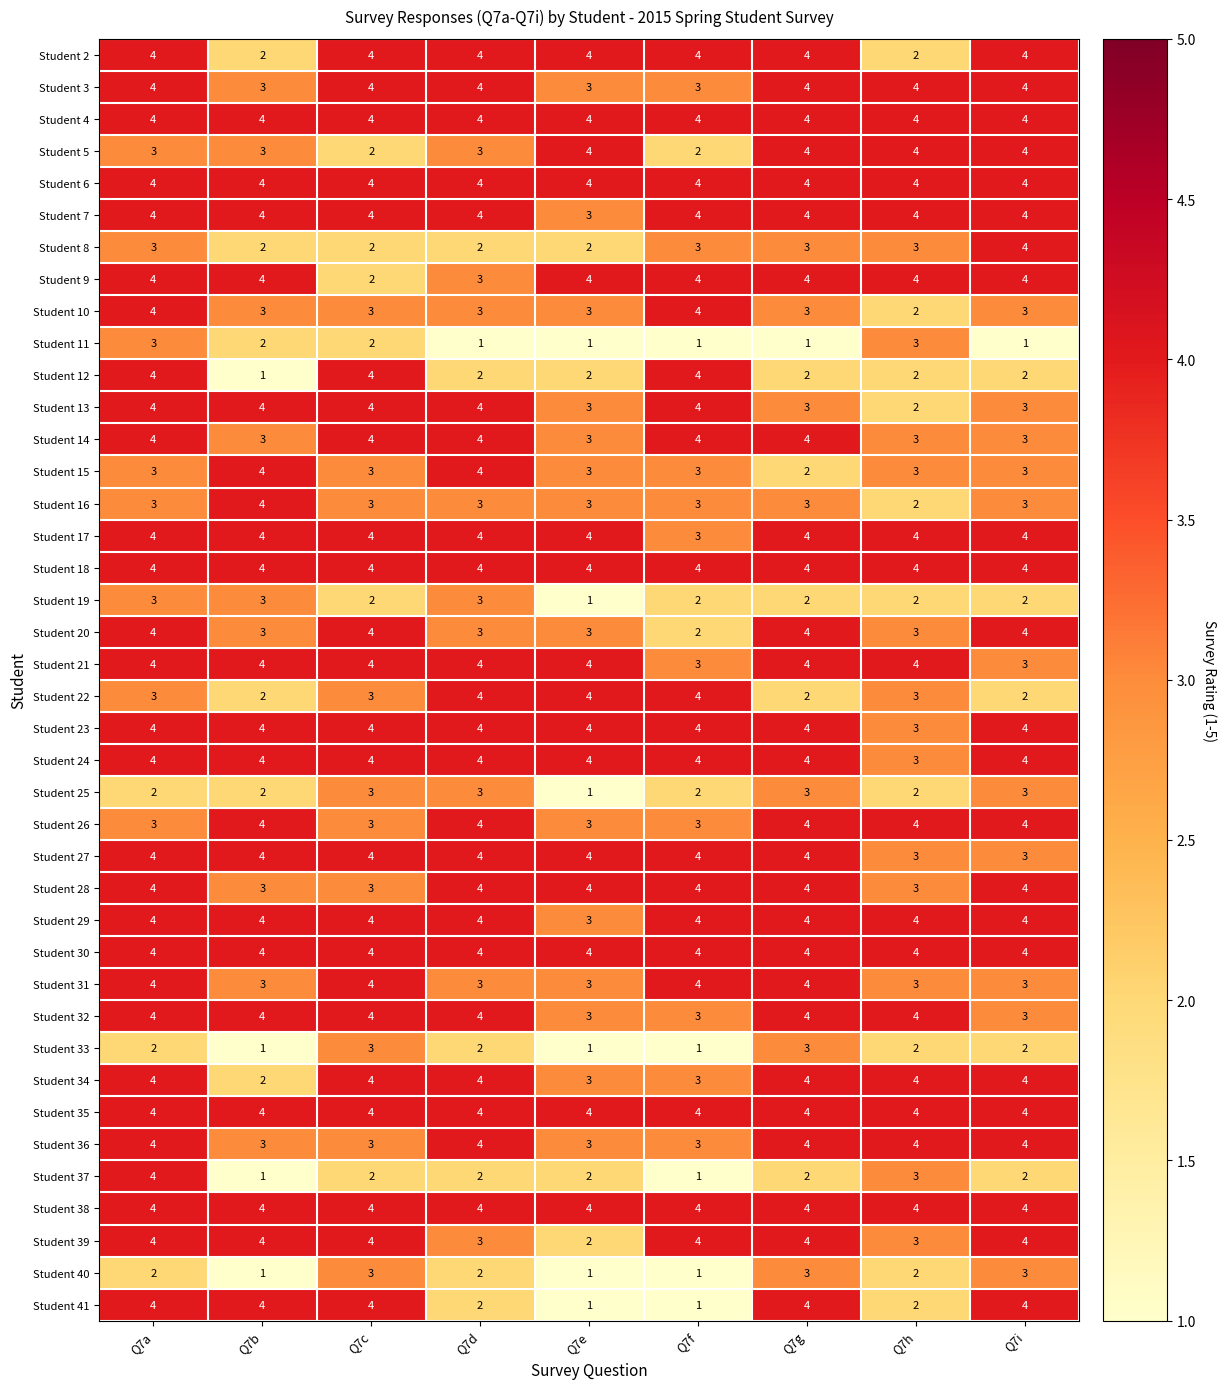

What is the approximate value of Student 41 at Q7c?

4